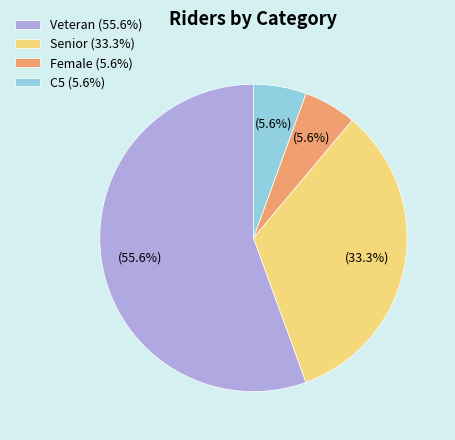

Is there a majority slice in this chart?

Yes